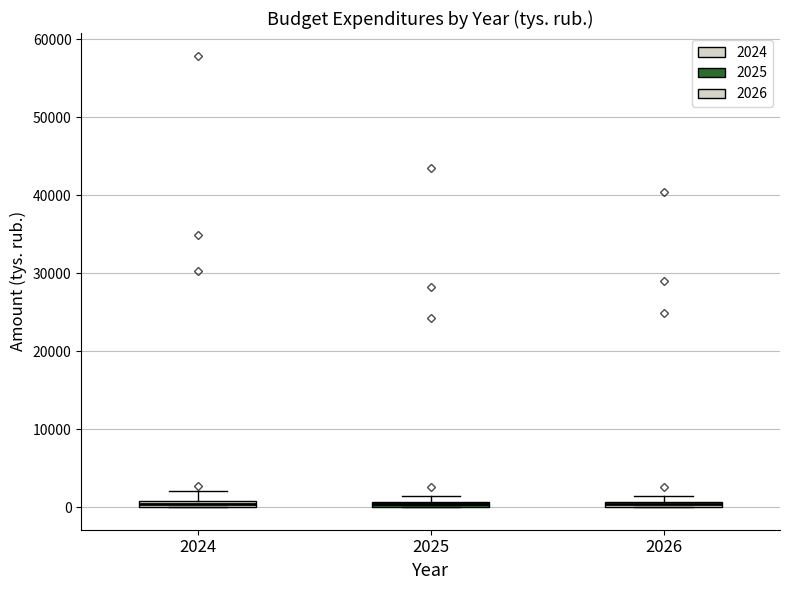

Where is the lower edge of the box at x = 2024 on the y-axis? The values are not printed on the chart, so give them approximately, as read against the axis.

0